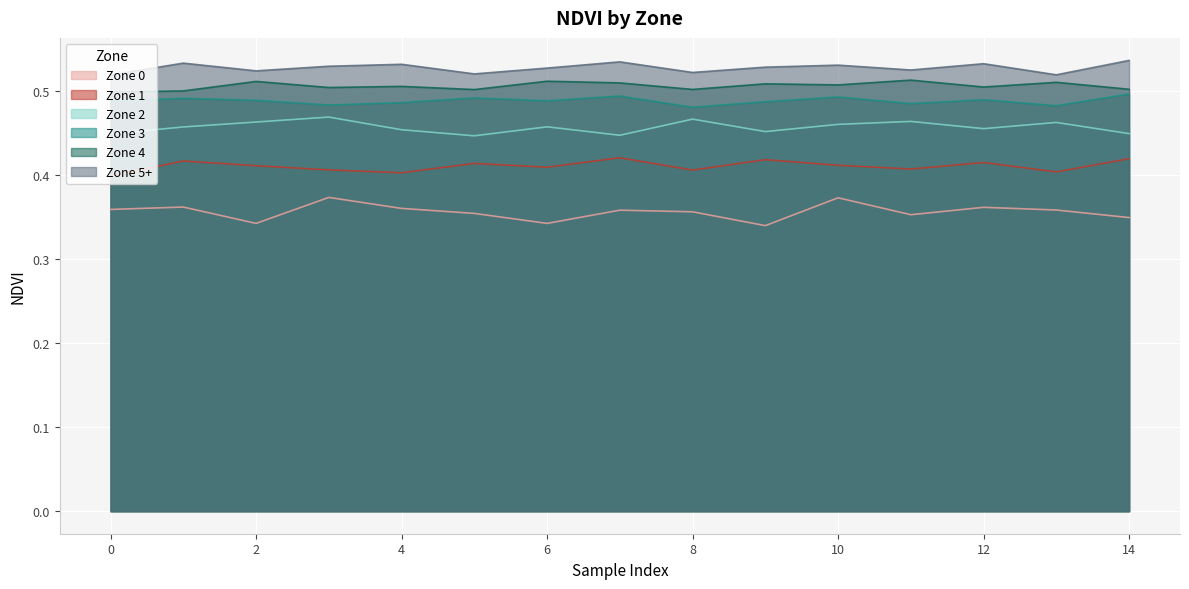

What are all the series names shown in the legend?

Zone 0, Zone 1, Zone 2, Zone 3, Zone 4, Zone 5+